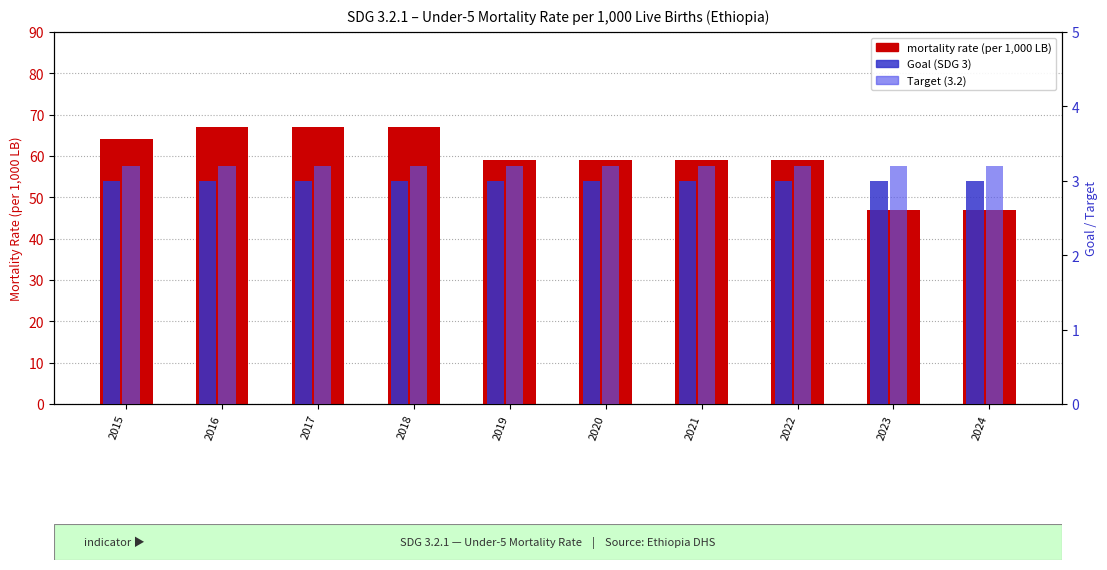

The Target (3.2) series shows 0.9 at 2022. True or false?

False